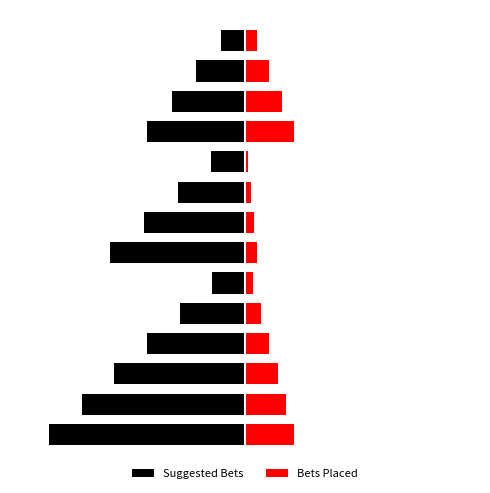

What value does the Suggested Bets series have at 15?

-8.2